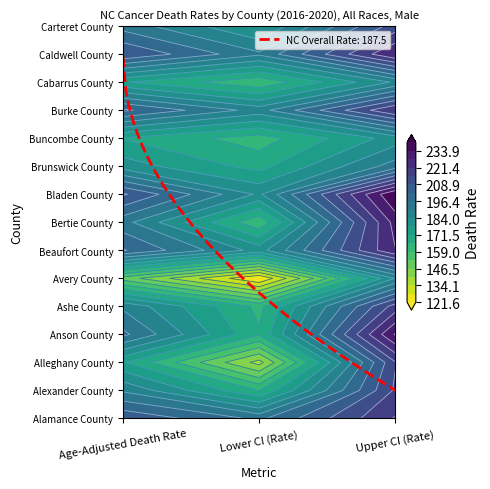

How many data points in Alleghany County are less than 172?

1